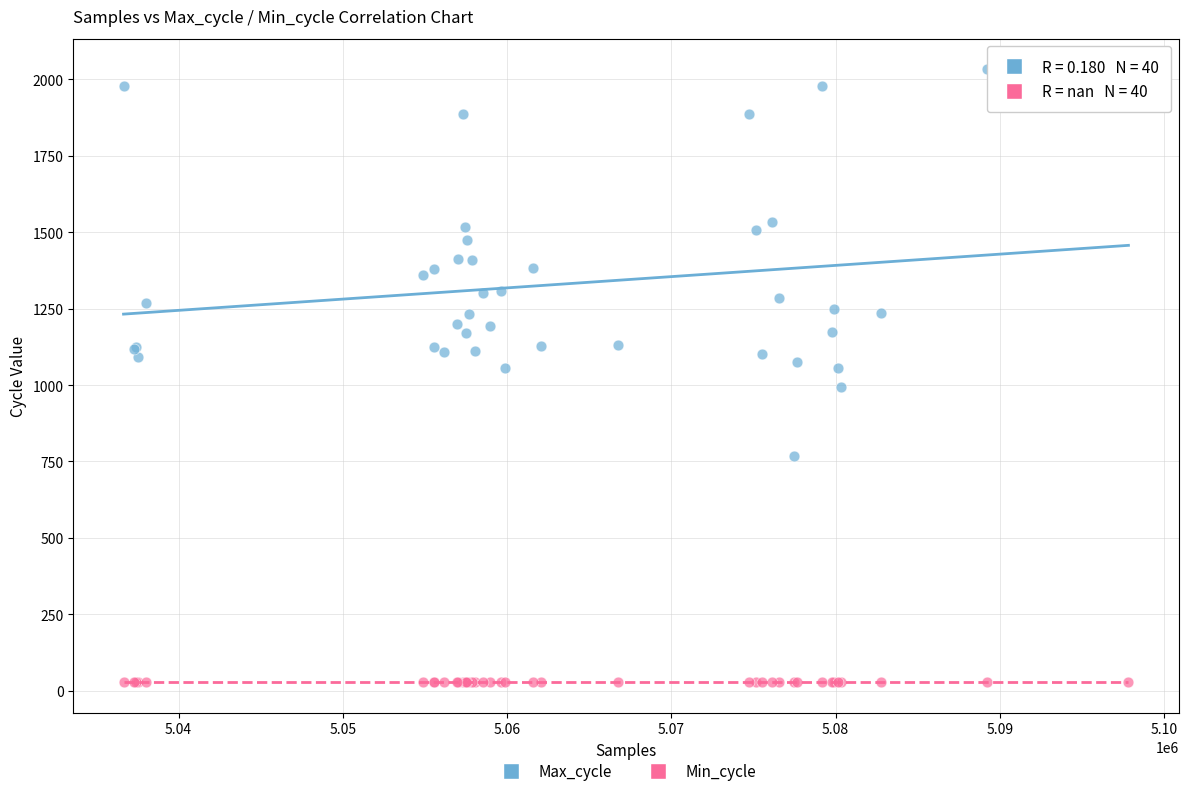

Which series reaches the minimum Y coordinate?

Min_cycle